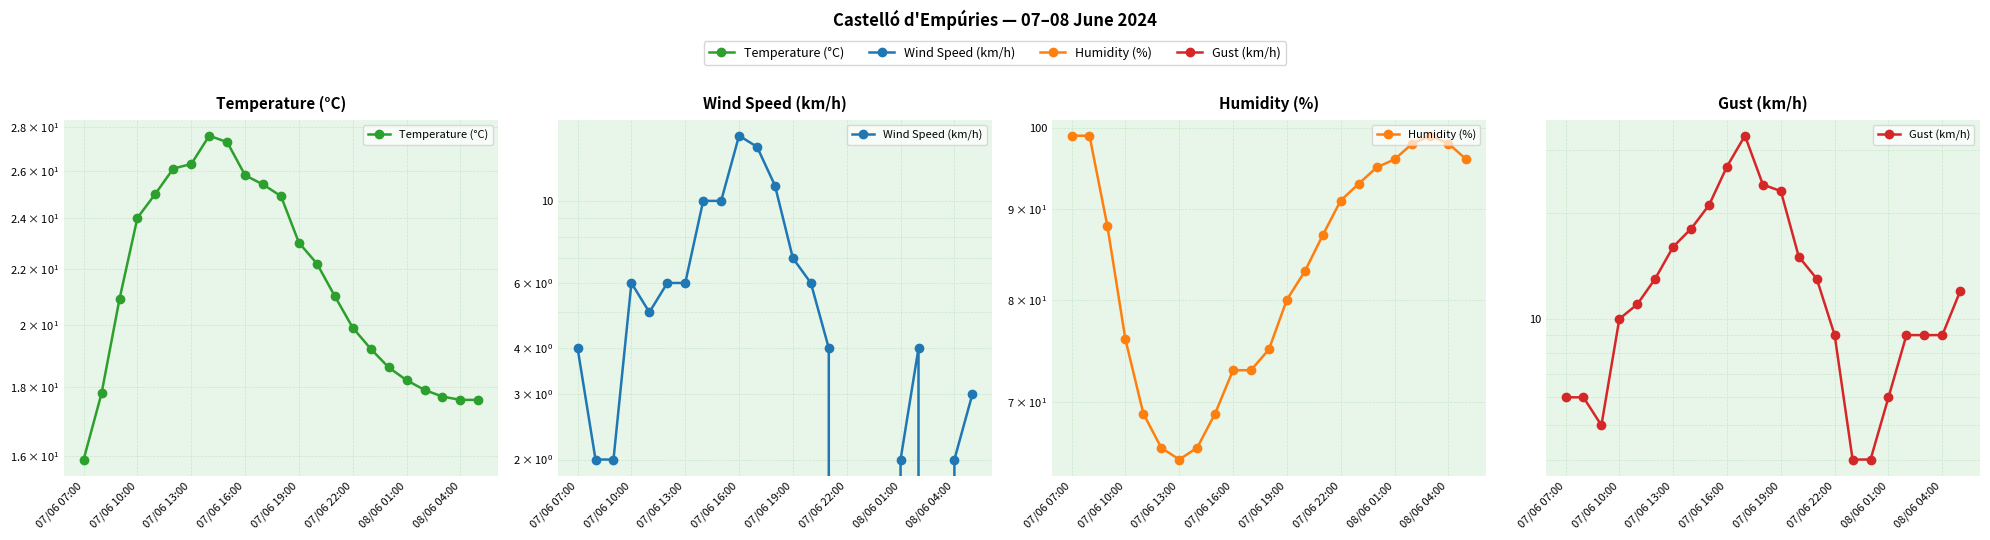

Reading right to left, extract all data points from this chart.

Temperature (°C): 17.6	17.6	17.7	17.9	18.2	18.6	19.2	19.9	21.0	22.2	23.0	24.9	25.4	25.8	27.3	27.6	26.3	26.1	25.0	24.0	20.9	17.8	15.9
Wind Speed (km/h): 3.0	2.0	0.0	4.0	2.0	0.0	0.0	0.0	4.0	6.0	7.0	11.0	14.0	15.0	10.0	10.0	6.0	6.0	5.0	6.0	2.0	2.0	4.0
Humidity (%): 96.0	98.0	99.0	98.0	96.0	95.0	93.0	91.0	87.0	83.0	80.0	75.0	73.0	73.0	69.0	66.0	65.0	66.0	69.0	76.0	88.0	99.0	99.0
Gust (km/h): 12.0	9.0	9.0	9.0	6.0	4.0	4.0	9.0	13.0	15.0	23.0	24.0	33.0	27.0	21.0	18.0	16.0	13.0	11.0	10.0	5.0	6.0	6.0